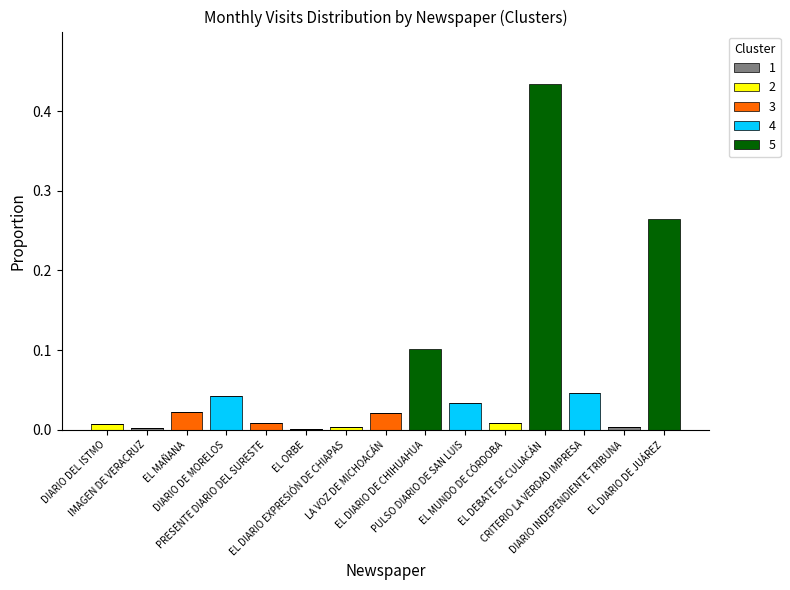

Between LA VOZ DE MICHOACÁN and DIARIO DE MORELOS, which is larger?

LA VOZ DE MICHOACÁN